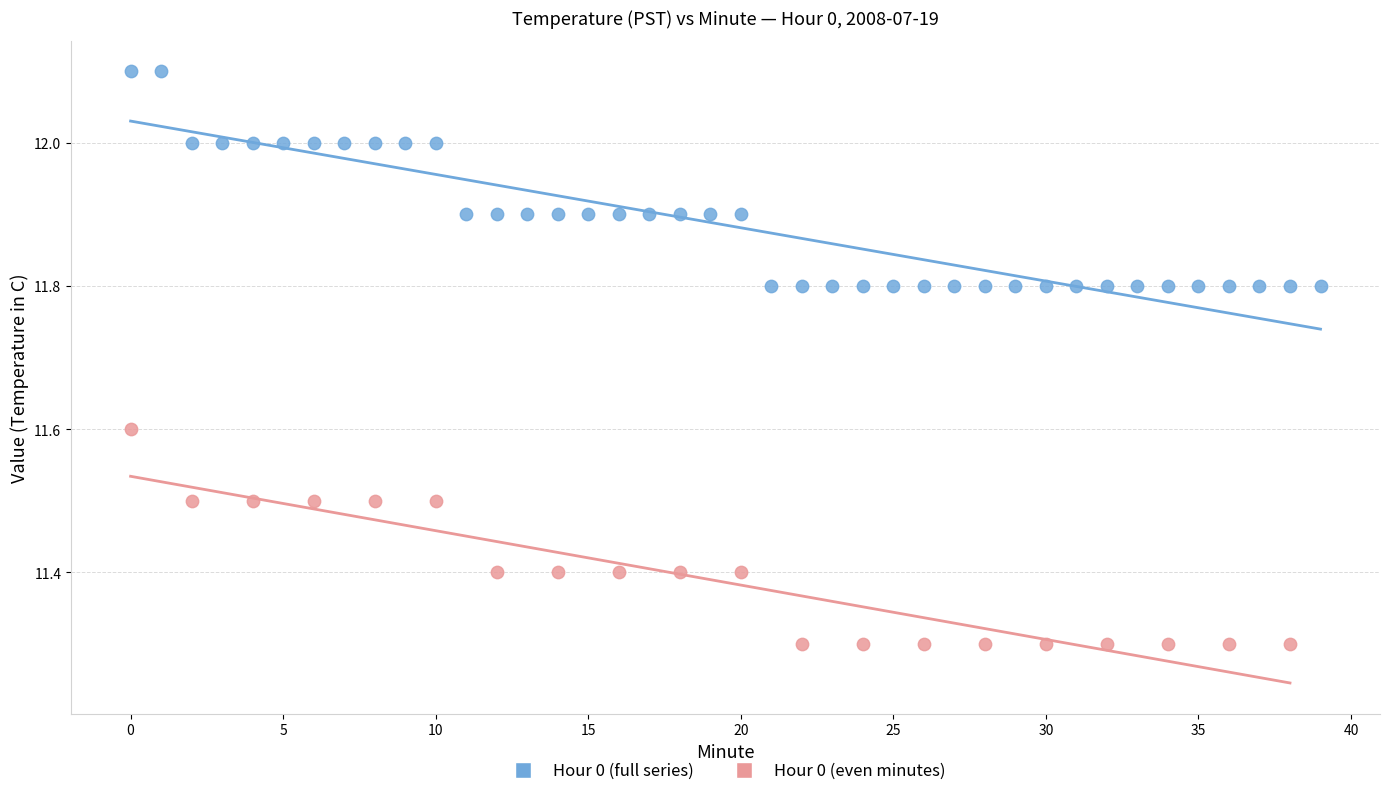

Which series reaches the minimum Y coordinate?

Hour 0 (even minutes)